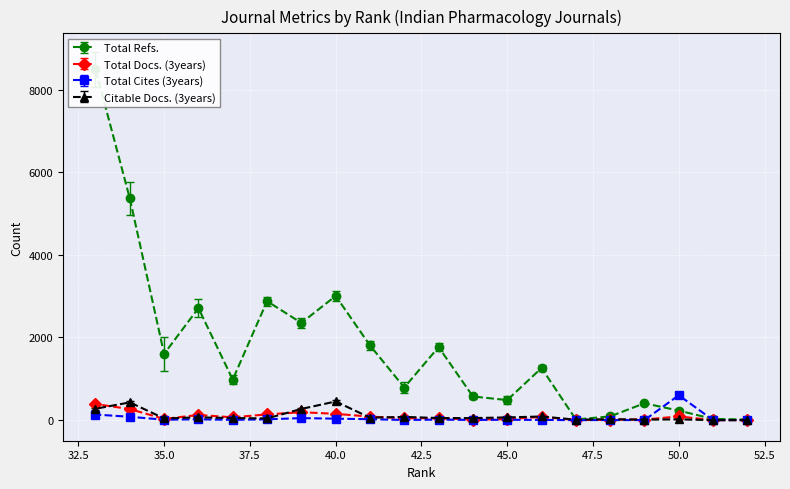

Reading left to right, transcribe all the data shown in this chart.

Total Refs.: 52=14	51=29	50=230	49=408	48=90	47=16	46=1261	45=485	44=572	43=1768	42=789	41=1807	40=3005	39=2352	38=2878	37=981	36=2710	35=1603	34=5365	33=8489
Total Docs. (3years): 52=0	51=0	50=89	49=14	48=9	47=0	46=79	45=23	44=11	43=49	42=45	41=84	40=153	39=191	38=139	37=67	36=125	35=29	34=267	33=389
Total Cites (3years): 52=0	51=0	50=602	49=1	48=2	47=0	46=5	45=9	44=5	43=12	42=4	41=22	40=35	39=49	38=19	37=7	36=19	35=10	34=81	33=135
Citable Docs. (3years): 52=0	51=0	50=18	49=12	48=23	47=11	46=88	45=66	44=49	43=50	42=78	41=59	40=451	39=271	38=41	37=50	36=66	35=41	34=429	33=275